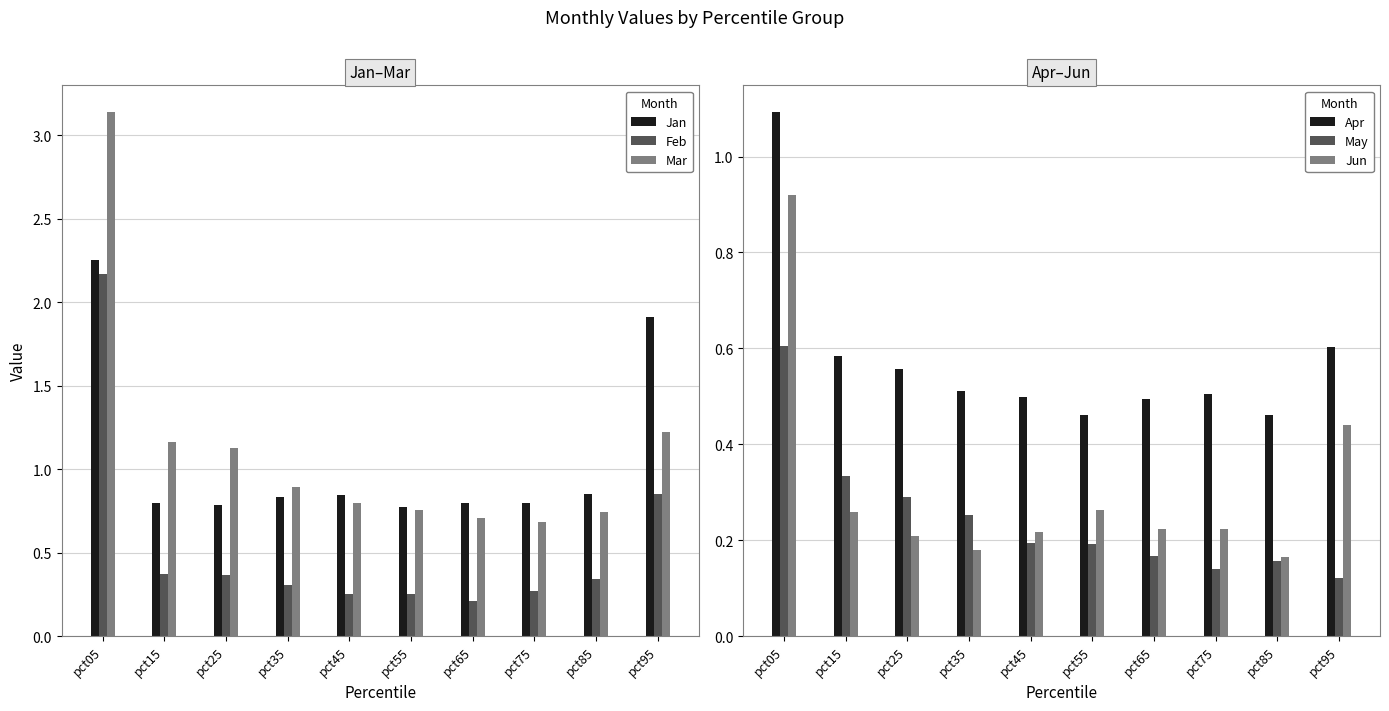

At pct25, list the series in order from smallest to largest.

Jun, May, Feb, Apr, Jan, Mar